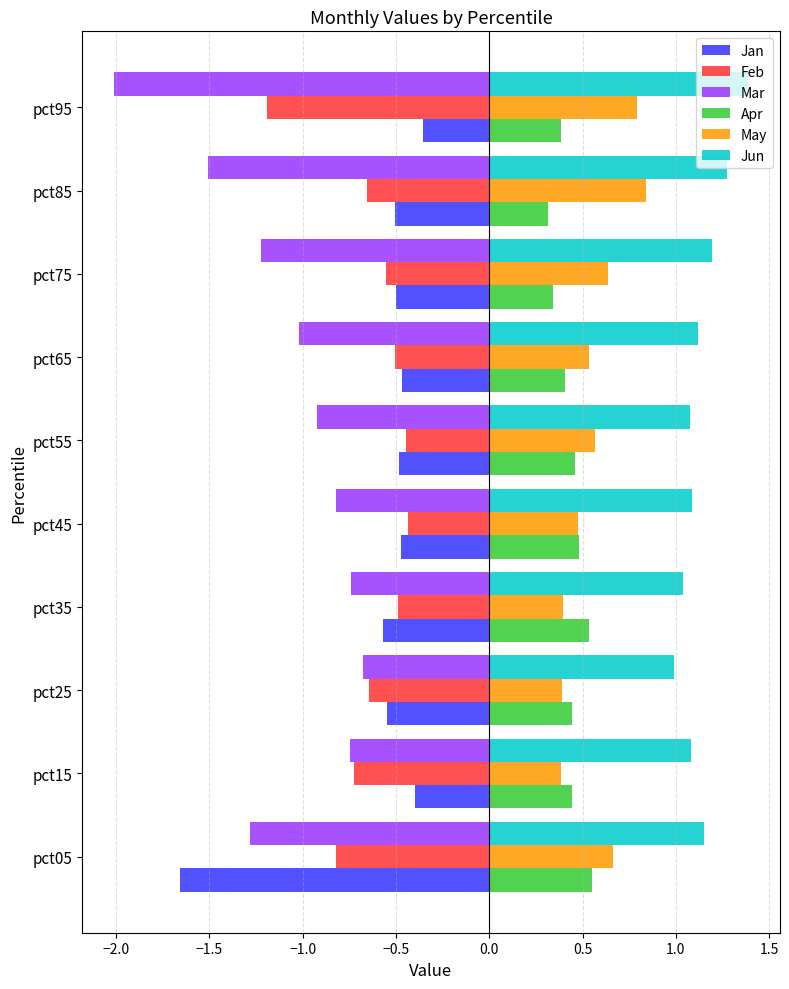

True or false: Feb has a value of -0.4 at pct85.

False